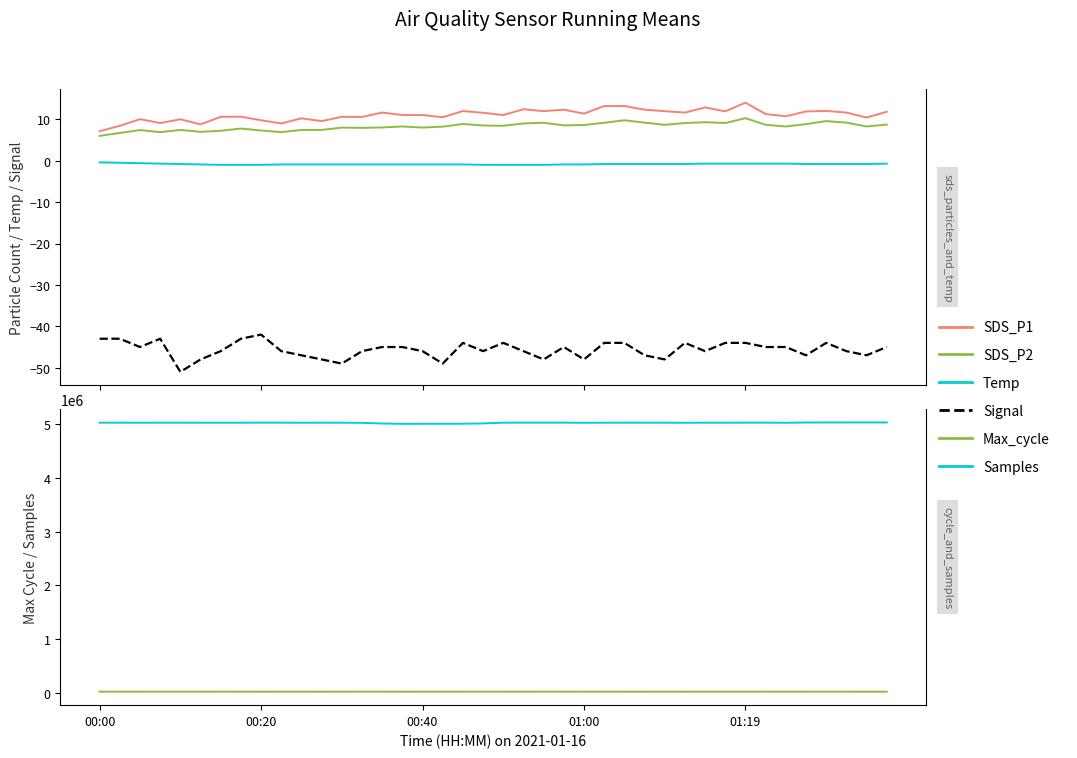

True or false: Signal and Temp cross at least once.

False